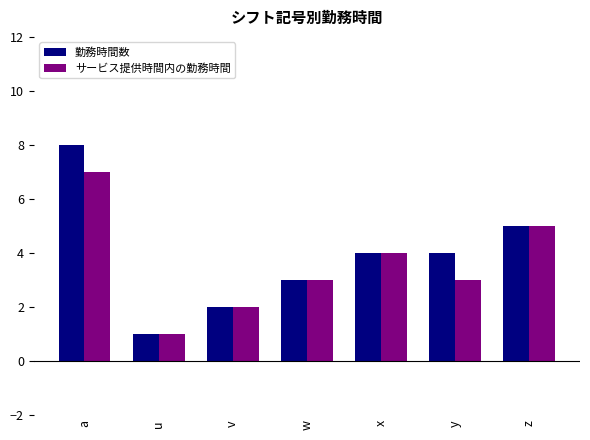

The サービス提供時間内の勤務時間 series shows 2 at x. True or false?

False